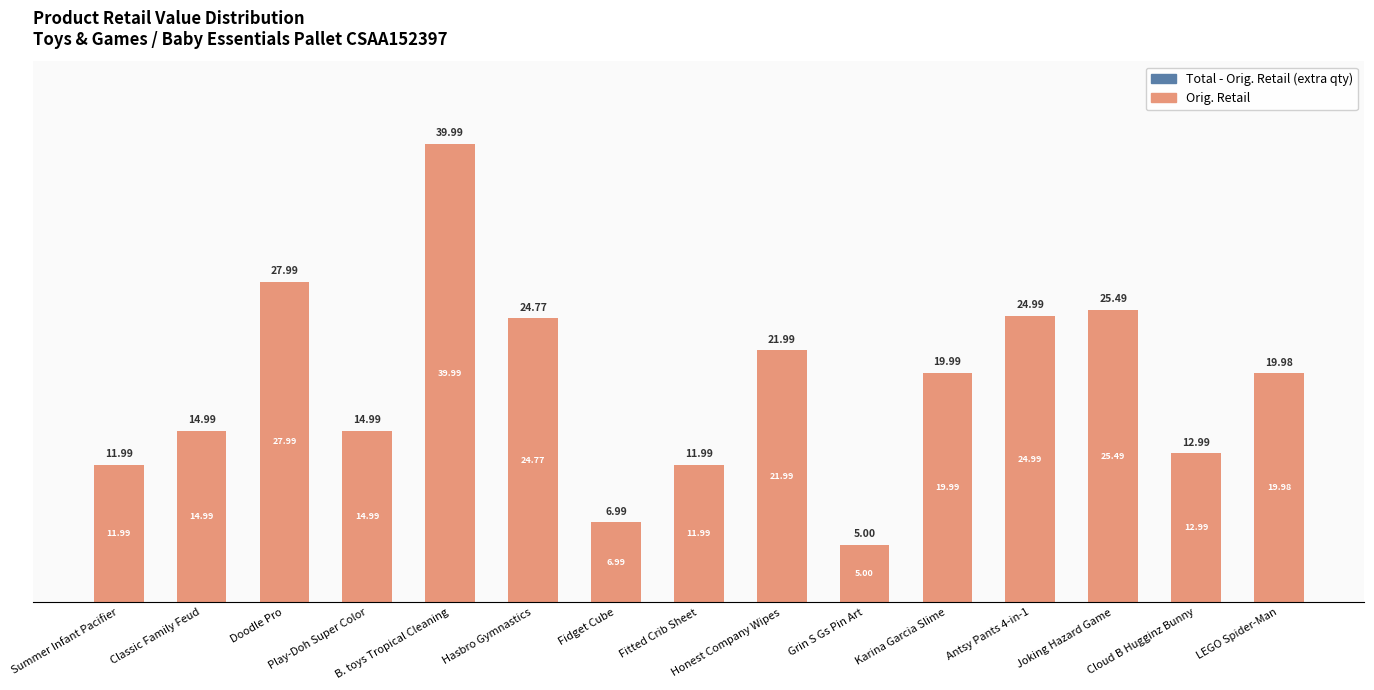

What is the difference between the maximum and minimum values?

35.0